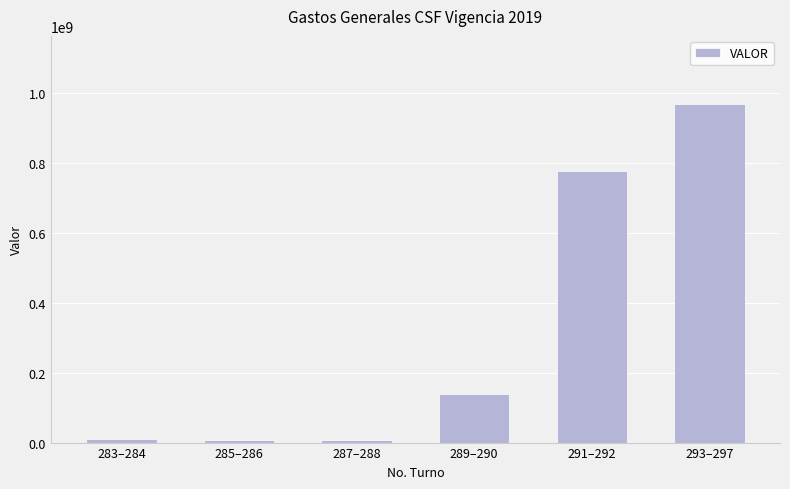

What is the maximum value shown in the chart?

969131097